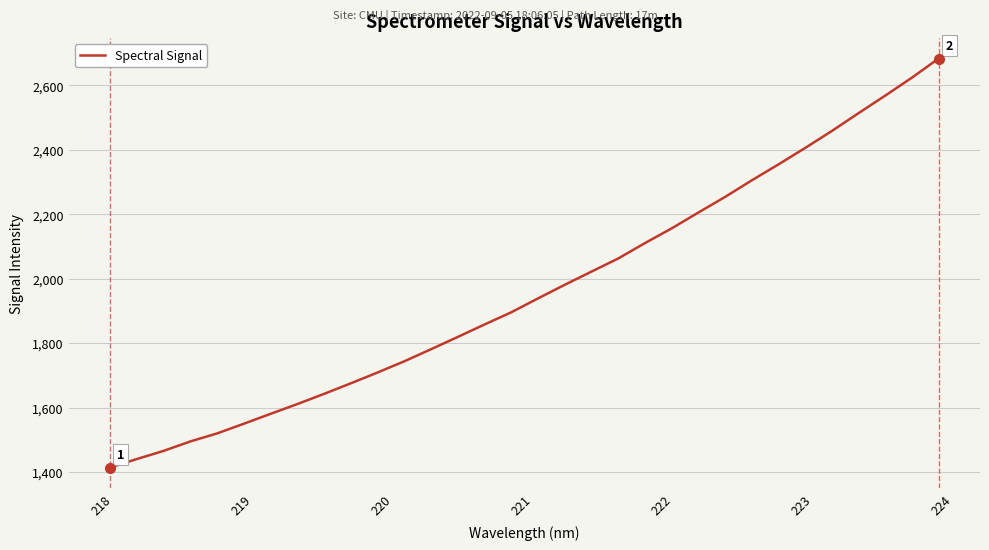

True or false: there are more than 0 points higher than both neighbors.

False